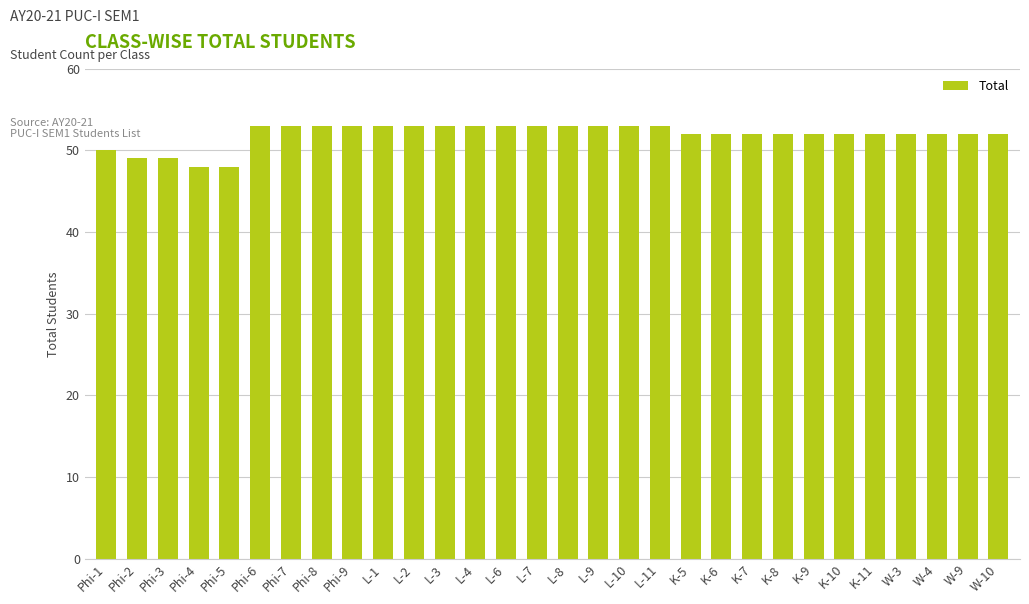

What is the sum of all values?

1558